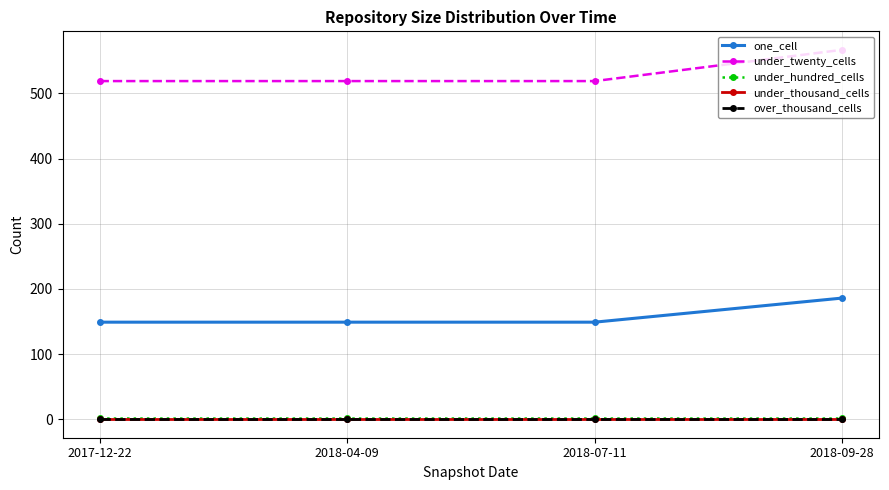

Is this an area chart (filled region under the line)?

No